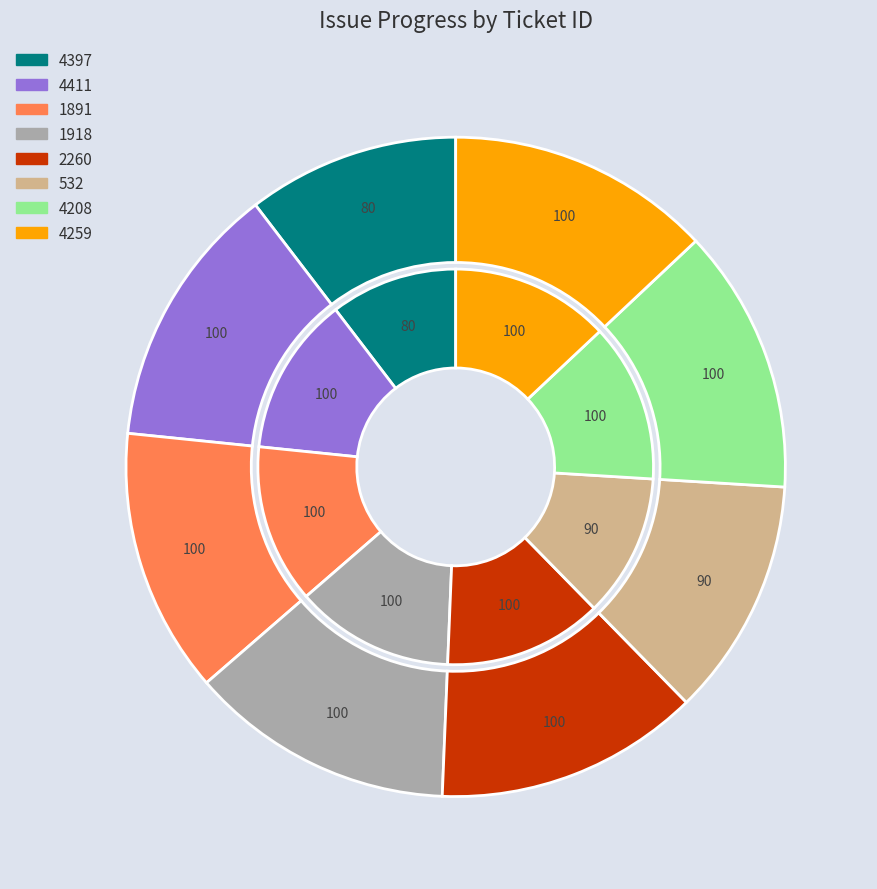

To the nearest percent, what is the combined percentage of 1891 and 4397?

23%